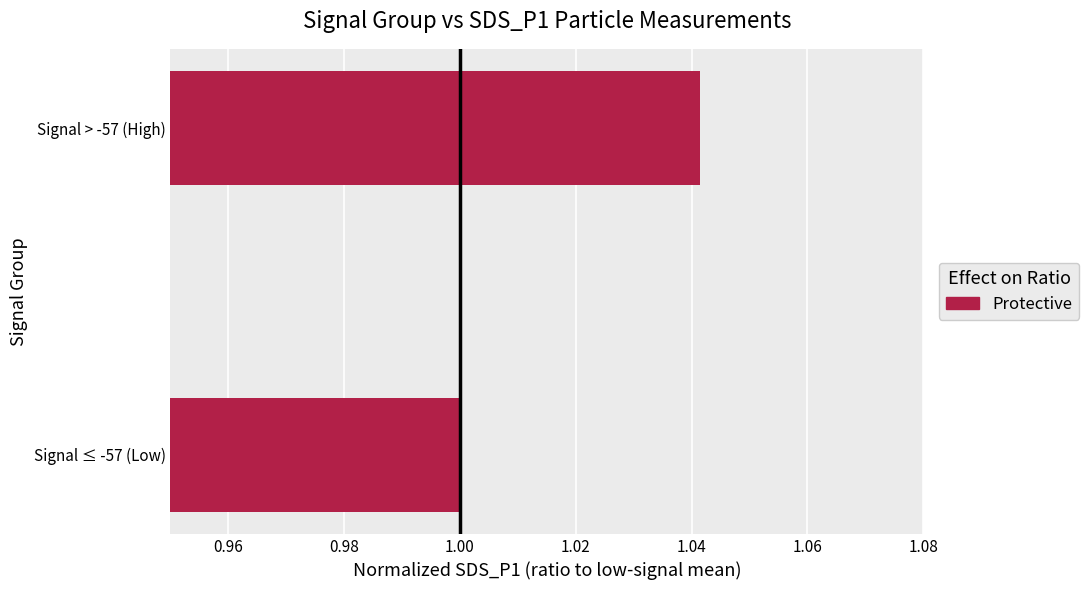

At which category does the chart reach its peak across all series?

Signal > -57 (High)